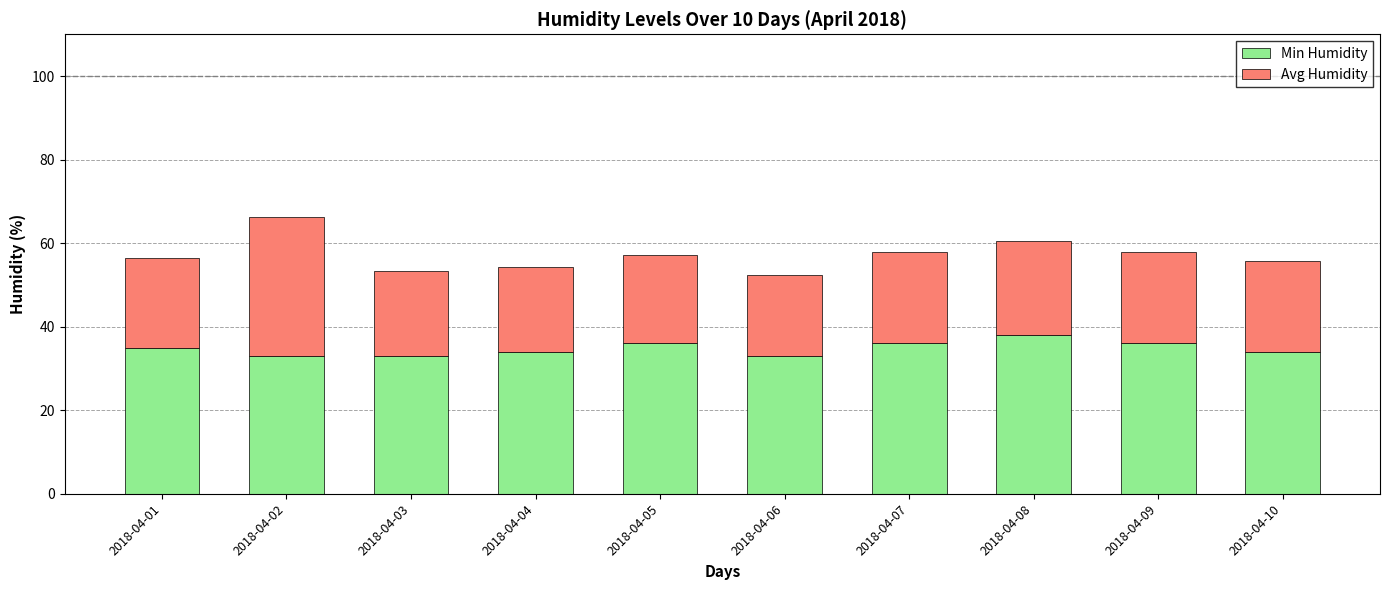

What is the sum of the Min Humidity values at 2018-04-06 and 2018-04-04?

67.0